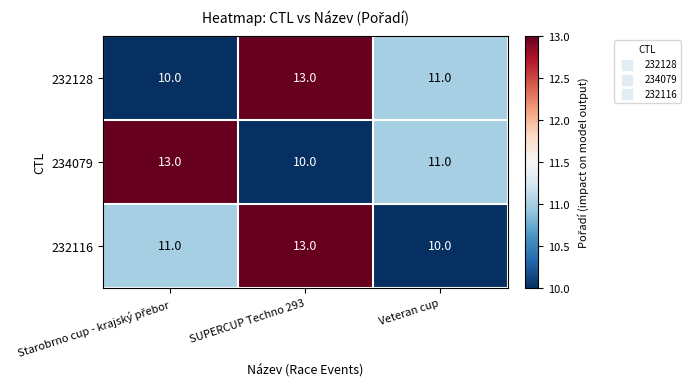

The 234079 series shows 17 at Veteran cup. True or false?

False